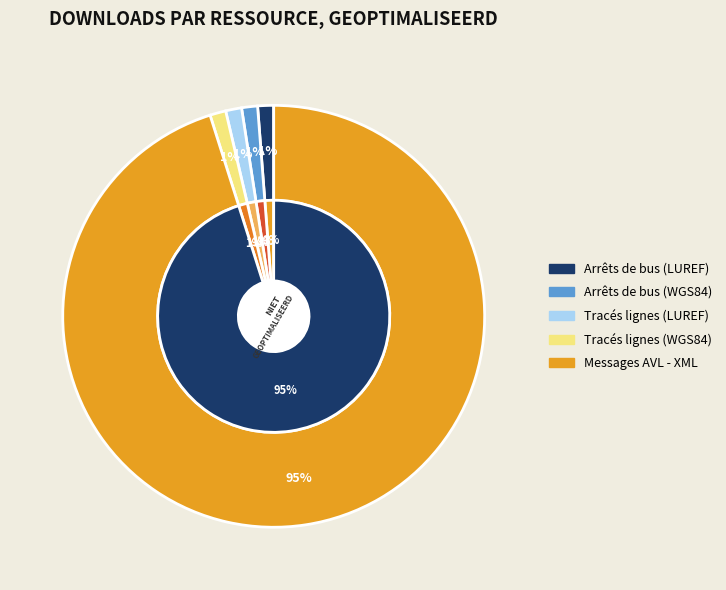

True or false: Tracés lignes (LUREF) accounts for 1% of the total.

True